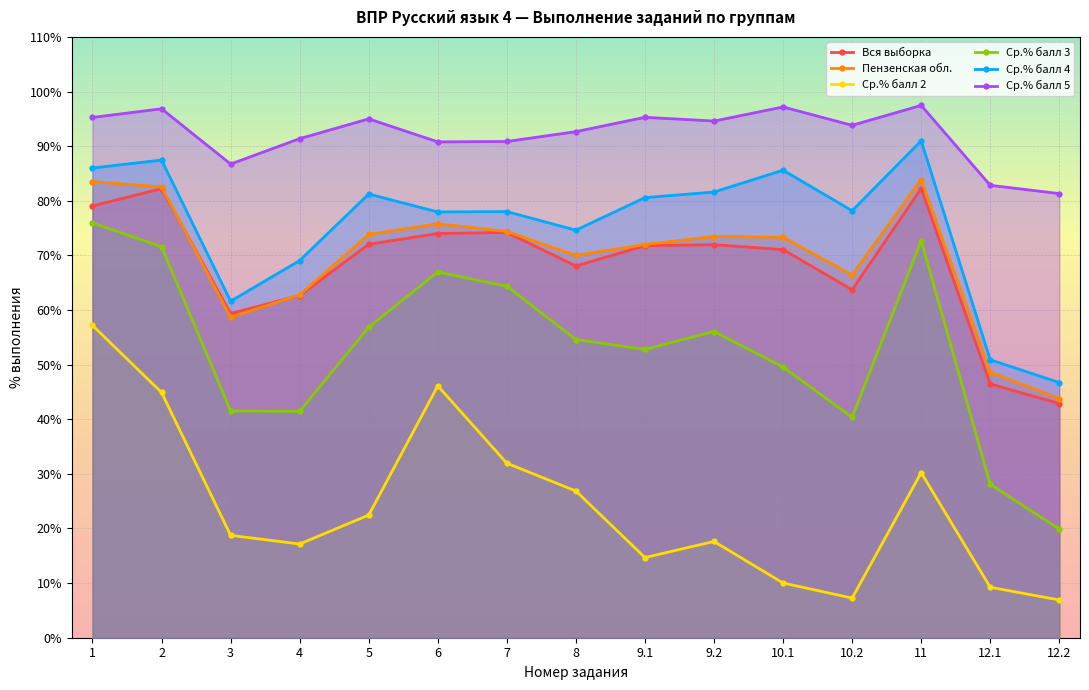

True or false: Ср.% балл 3 and Пензенская обл. cross at least once.

False